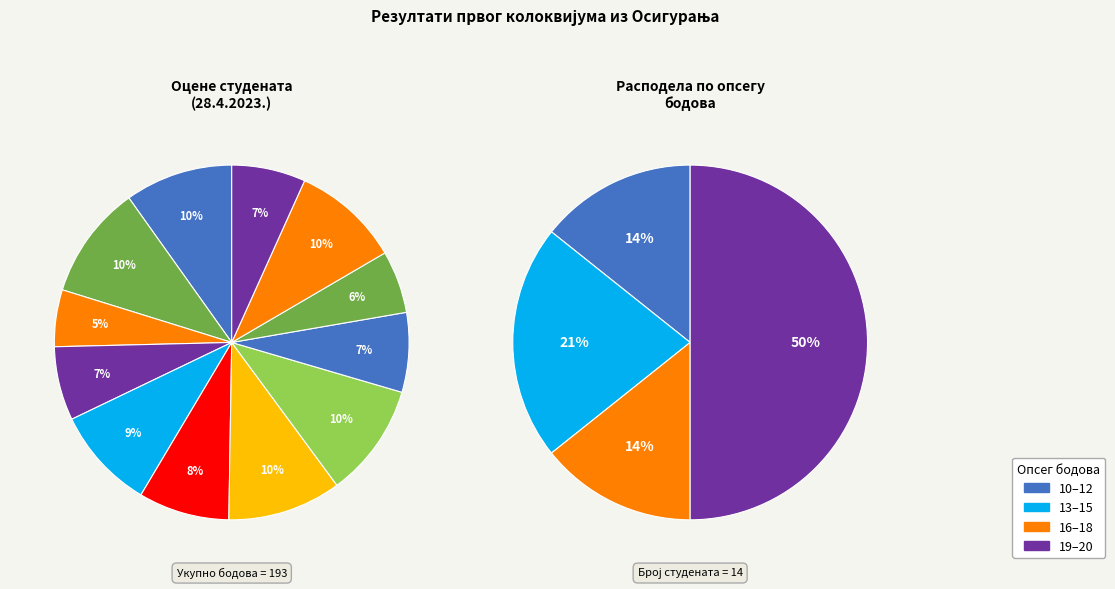

To the nearest percent, what percentage of the pie is Станкић Виктор?

9%